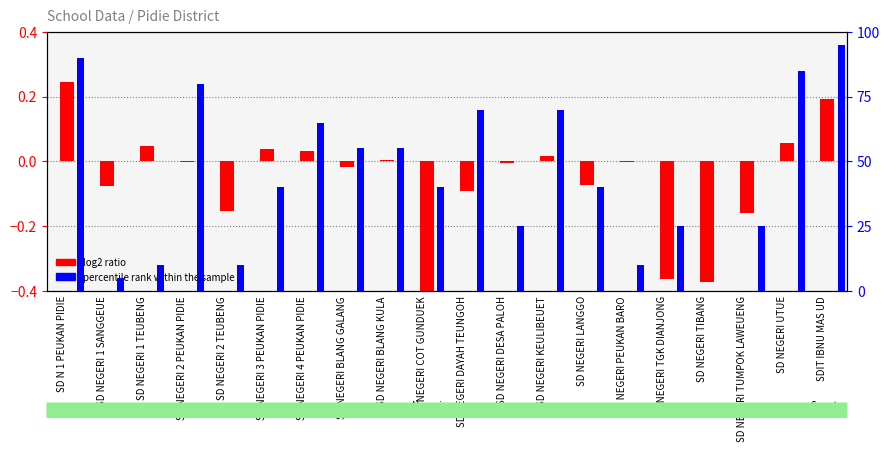

Reading right to left, list all the values displayed in this chart.

log2 ratio: 0.2	0.1	-0.2	-0.4	-0.4	-0.0	-0.1	0.0	-0.0	-0.1	-0.4	0.0	-0.0	0.0	0.0	-0.2	-0.0	0.0	-0.1	0.2
percentile rank within the sample: 95.0	85.0	25.0	0.0	25.0	10.0	40.0	70.0	25.0	70.0	40.0	55.0	55.0	65.0	40.0	10.0	80.0	10.0	5.0	90.0